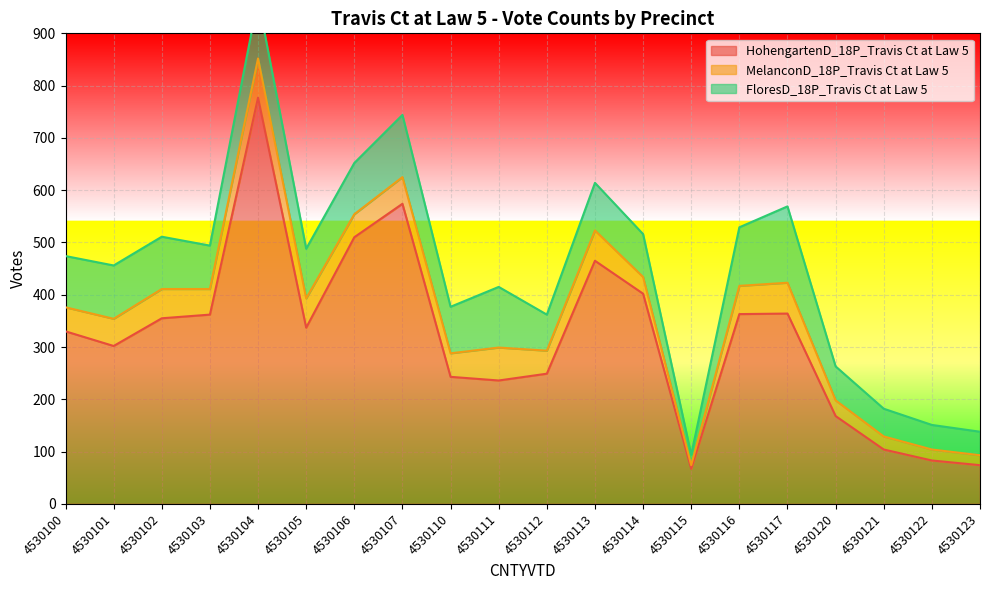

Is it true that HohengartenD_18P_Travis Ct at Law 5 equals 1325 at 4530104?

False